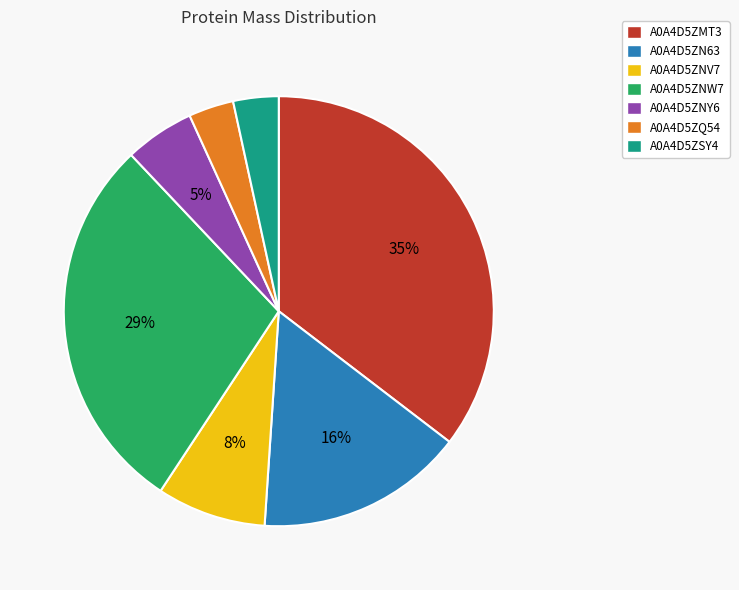

Count the number of slices in the pie.

7